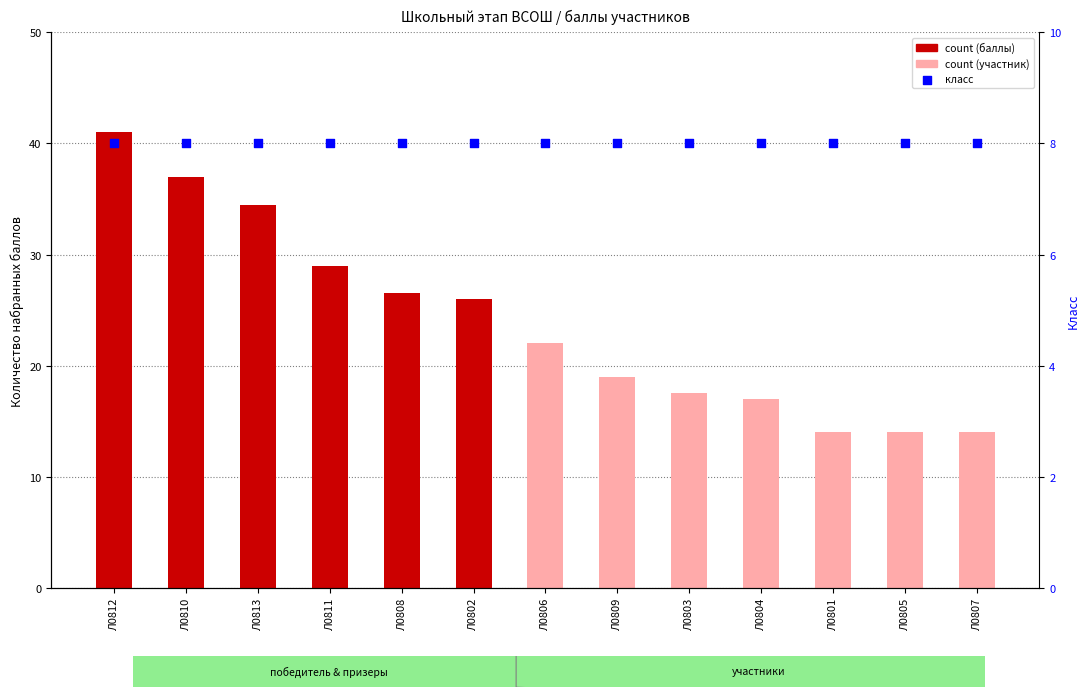

Is the value of count at Л0803 greater than the value of percentile rank within the sample at Л0812?

Yes